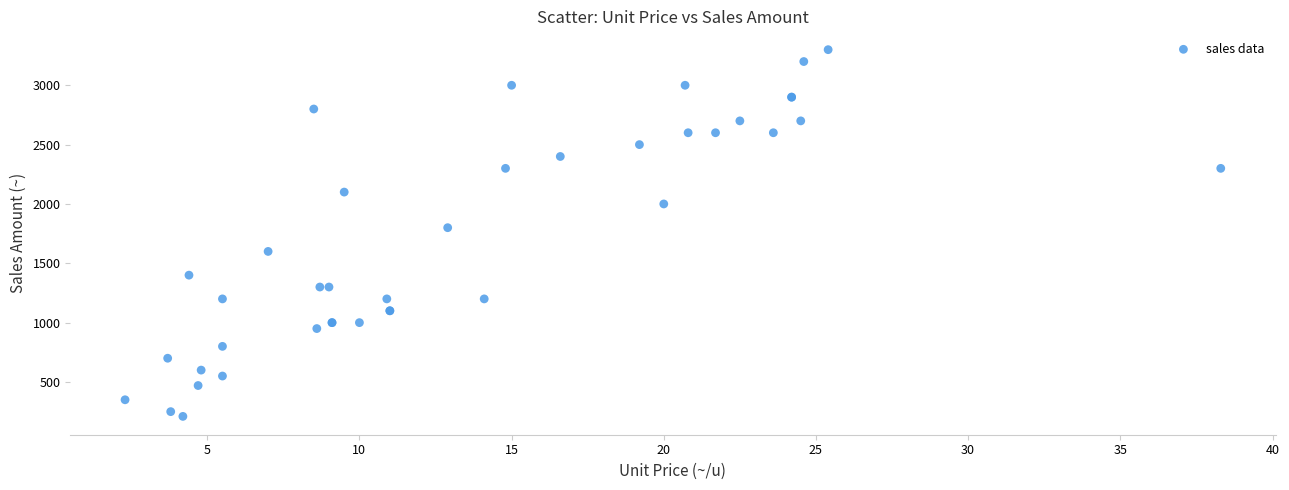

What Y value in the scatter plot is closest to 1755?

1800